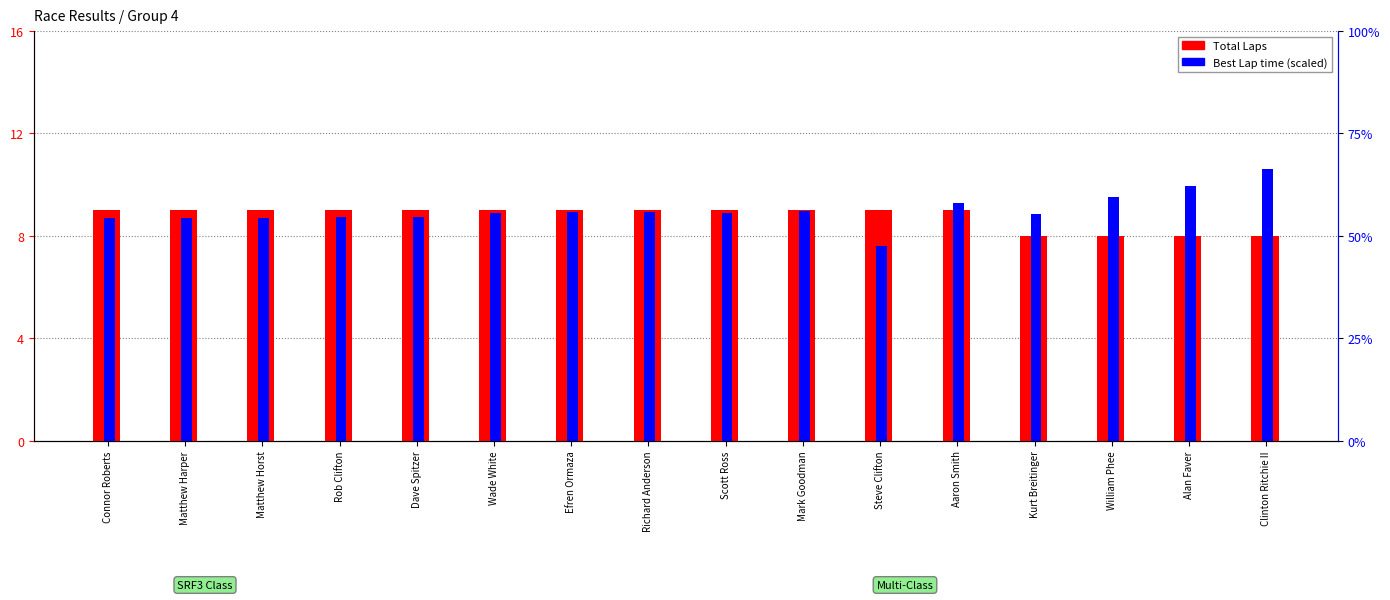

How many bars are there in total?

32